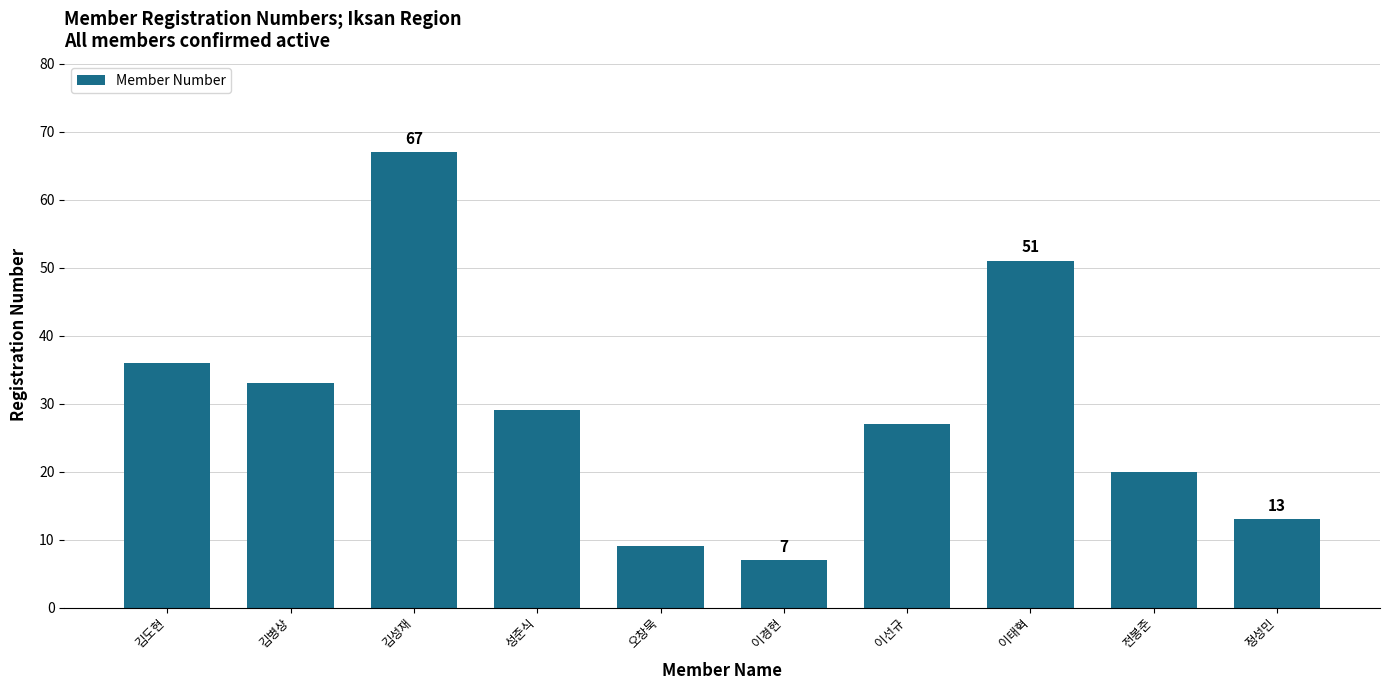

What is the sum of all values?

292